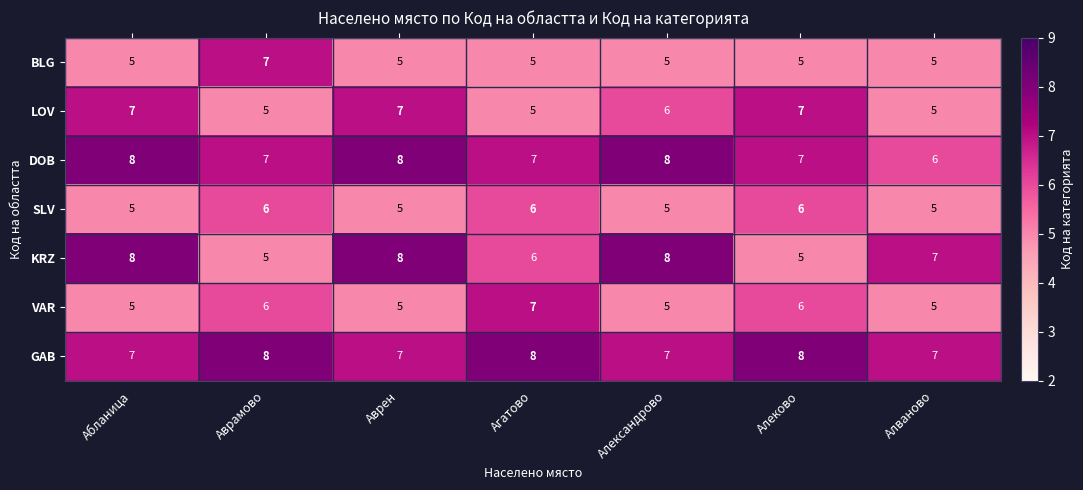

How many GAB values are between 7 and 8?

7